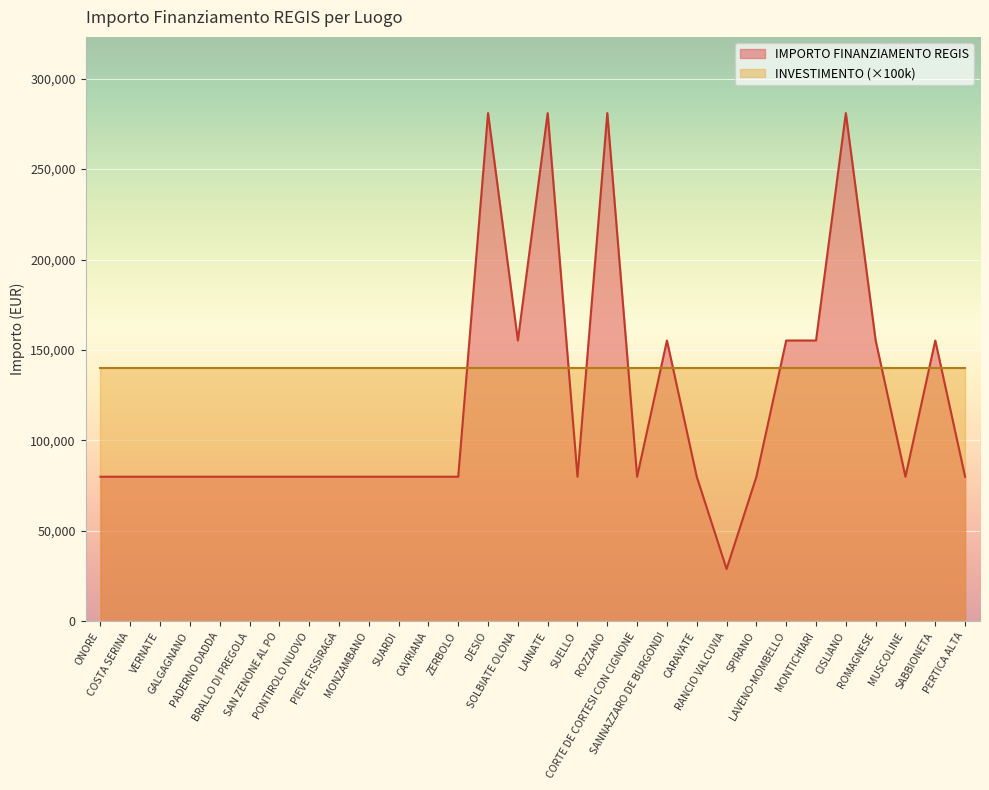

What is the difference between the maximum and minimum values?

252030